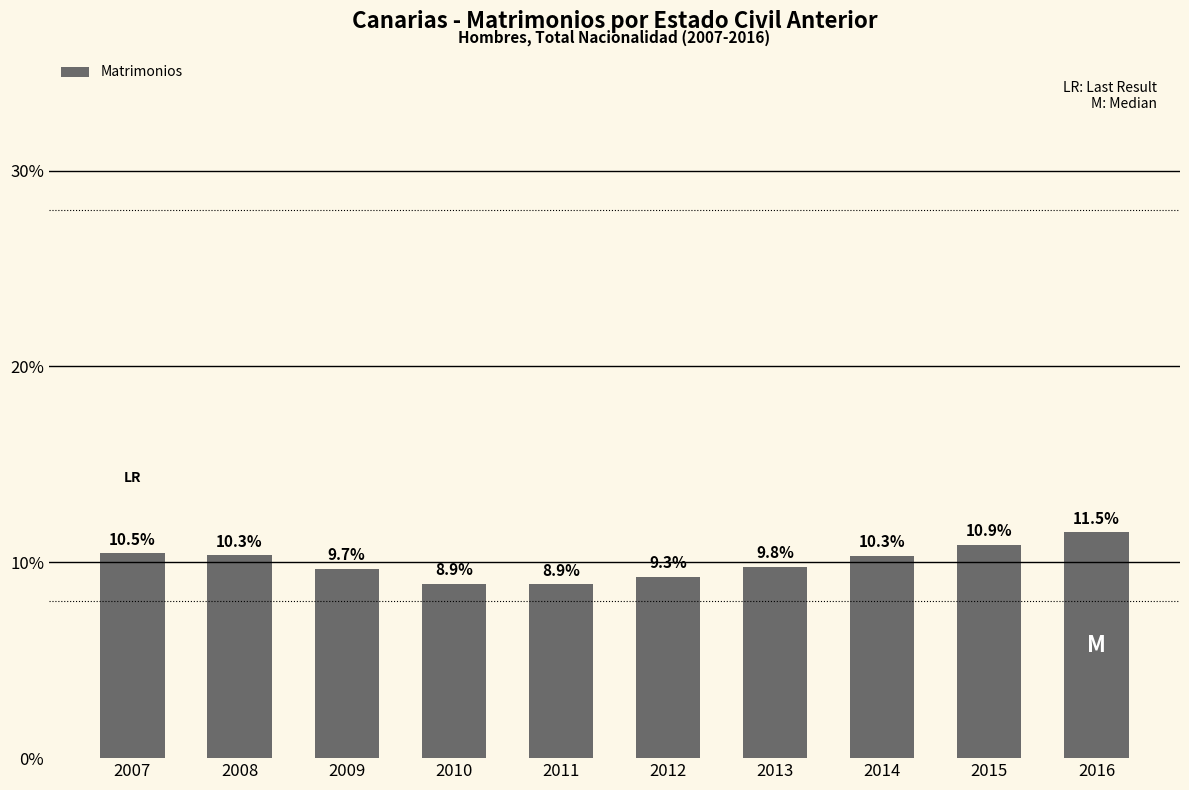

Where does the data first go above 10?

2007